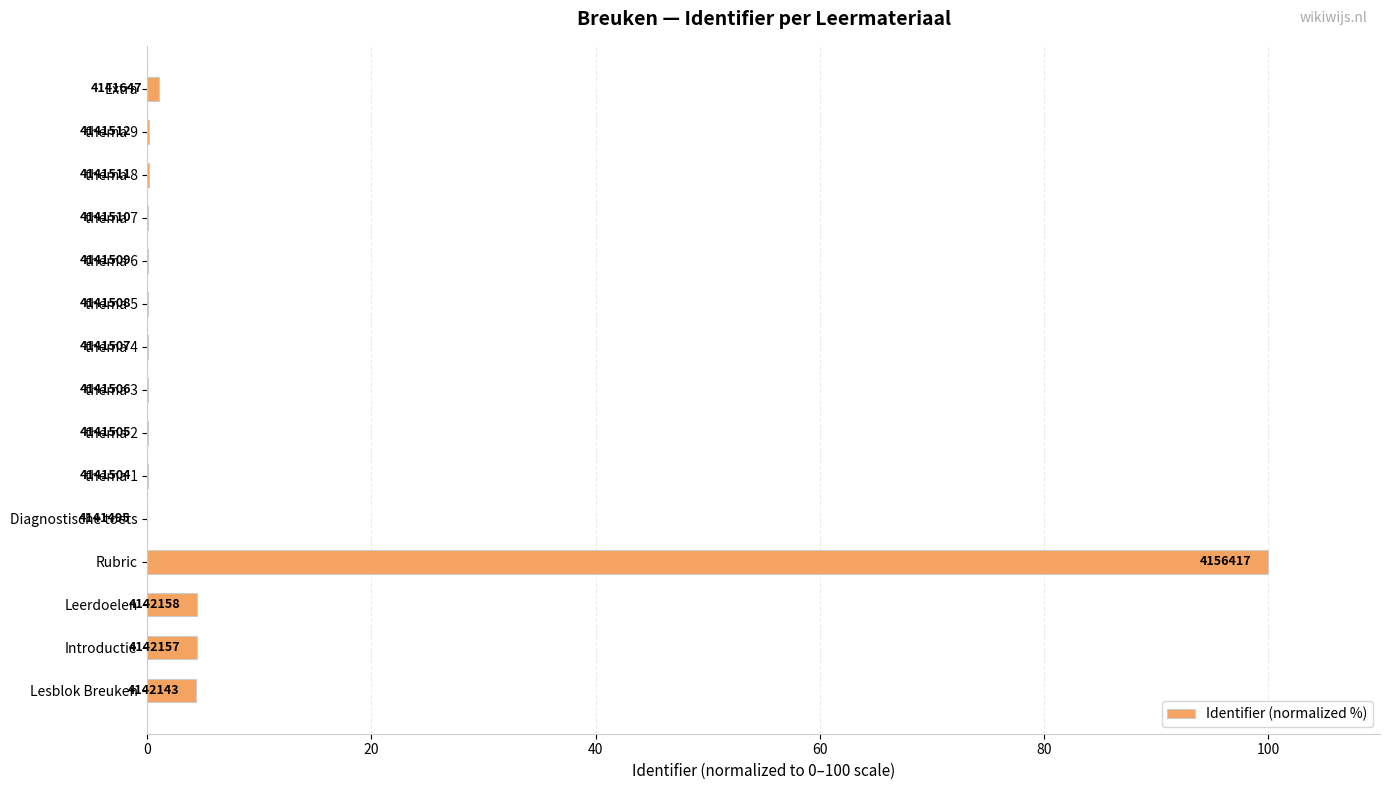

How many series are shown in this chart?

1